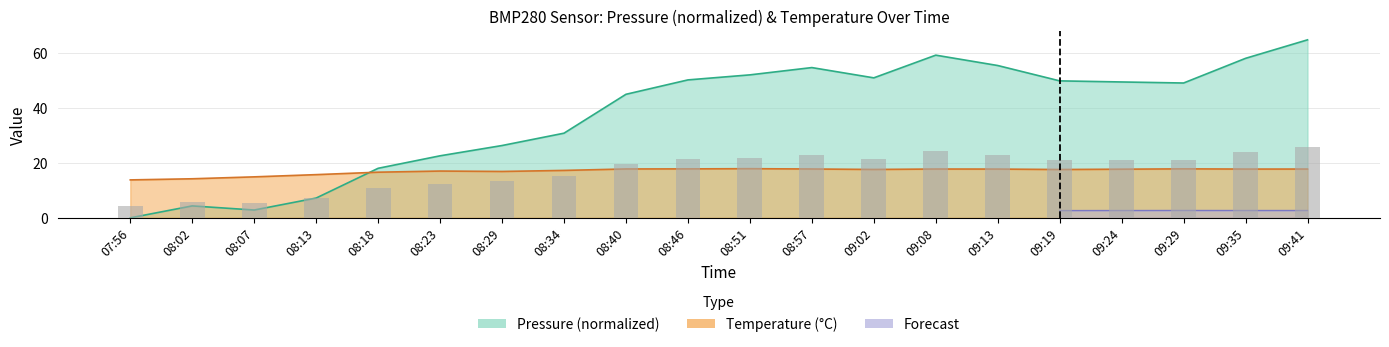

The pressure series shows 3.7 at 08:07. True or false?

False